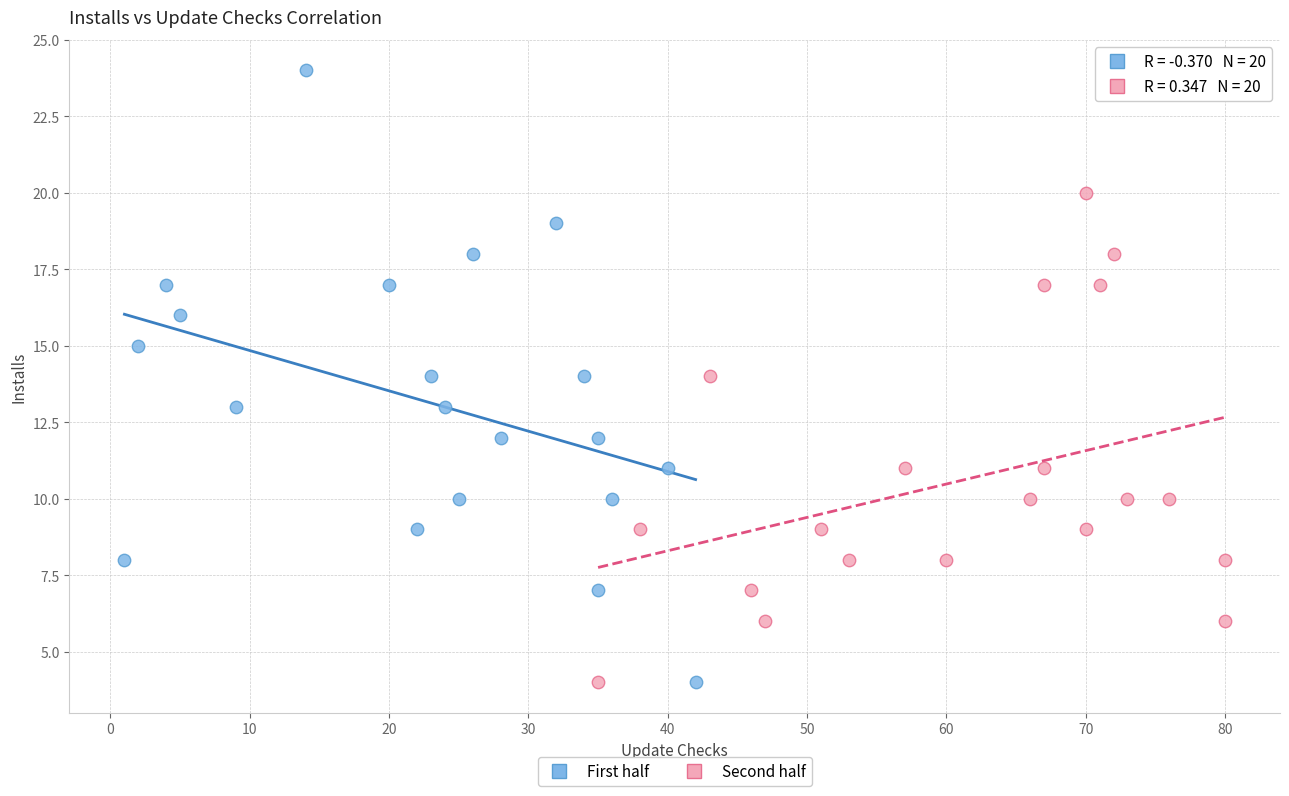

Which series has the widest spread of Y values?

First half